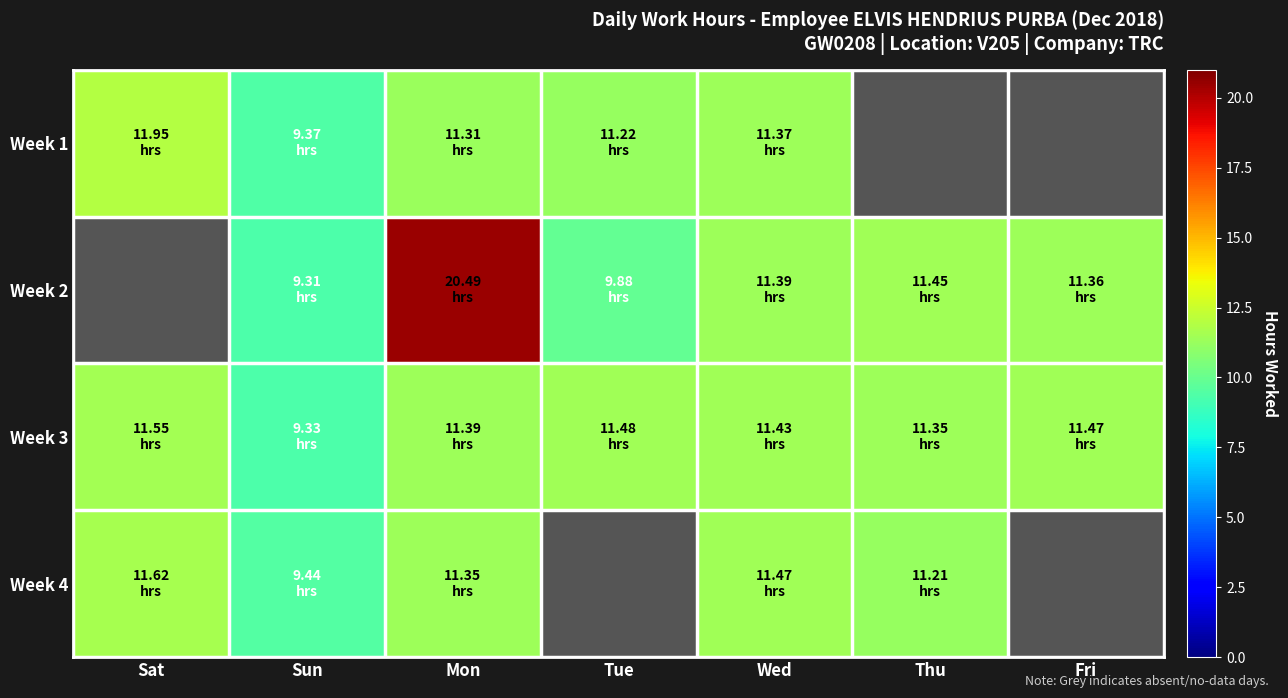

Which category has the lowest value in the Week 1 series?

Sun